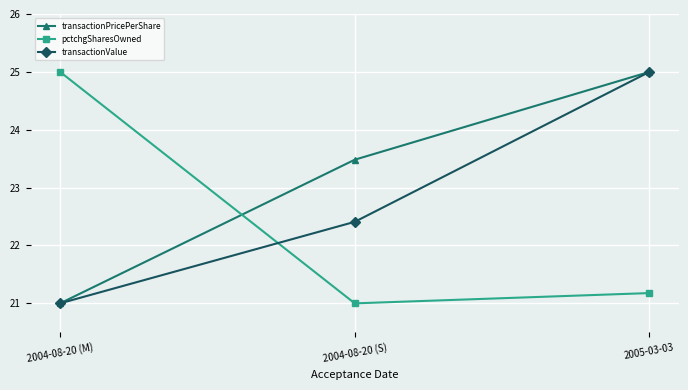

Reading right to left, what are all the values shown in this chart?

transactionPricePerShare: 25.0	23.5	21.0
pctchgSharesOwned: 21.2	21.0	25.0
transactionValue: 25.0	22.4	21.0